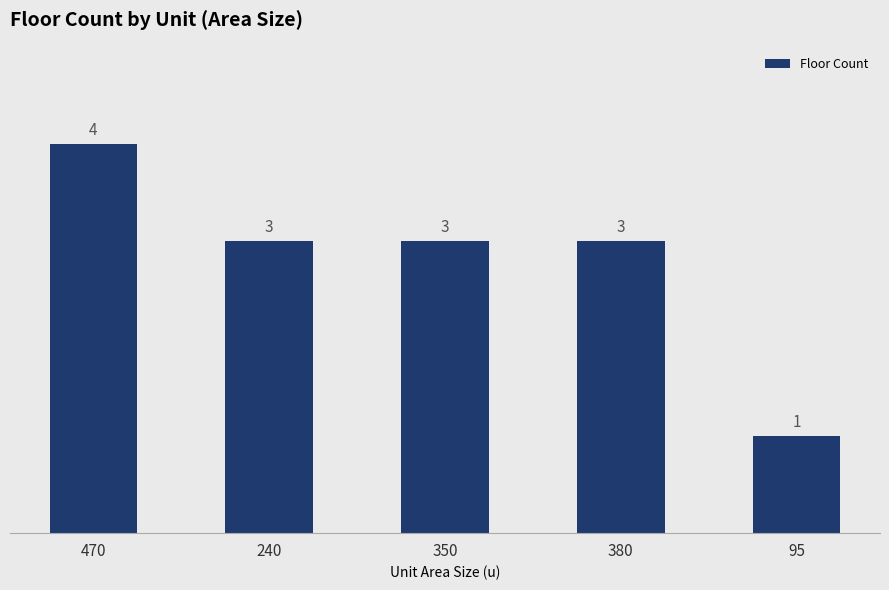

Does the chart contain stacked bars?

No